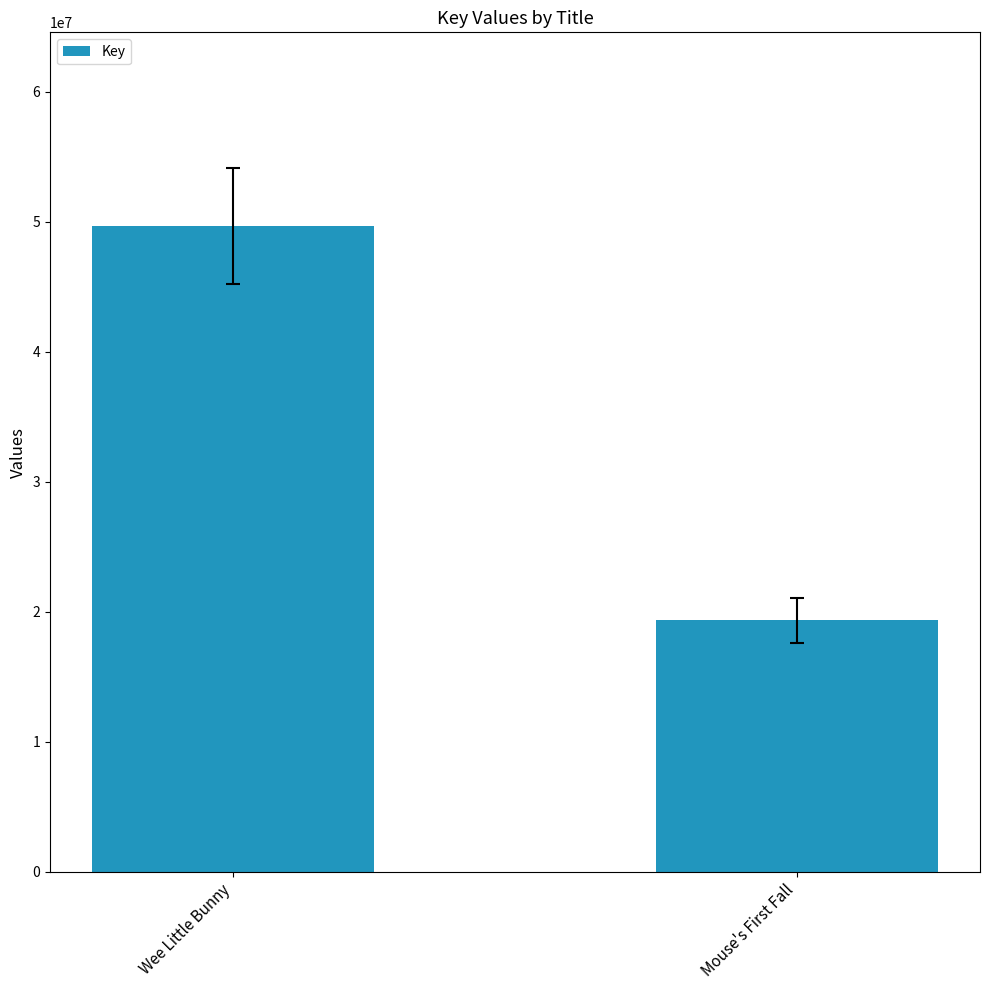

Rank the categories by value from lowest to highest.

Mouse's First Fall, Wee Little Bunny